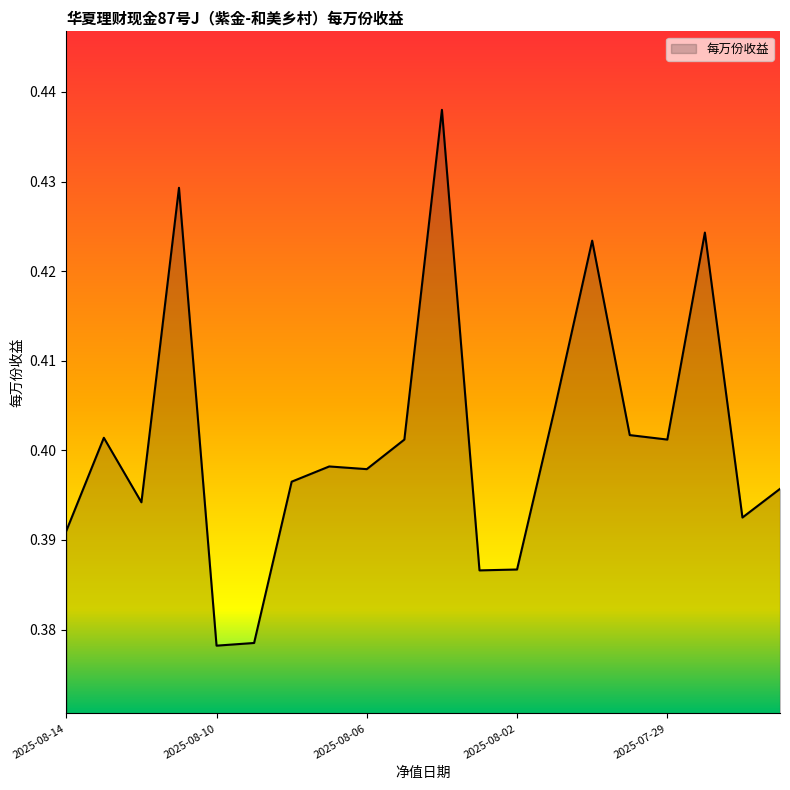

Reading left to right, transcribe all the data shown in this chart.

0.4	0.4	0.4	0.4	0.4	0.4	0.4	0.4	0.4	0.4	0.4	0.4	0.4	0.4	0.4	0.4	0.4	0.4	0.4	0.4